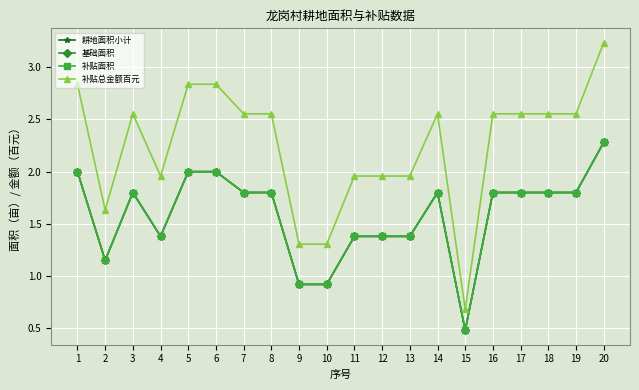

Rank the series by their maximum value, from lowest to highest.

耕地面积小计, 基础面积, 补贴面积, 补贴总金额百元